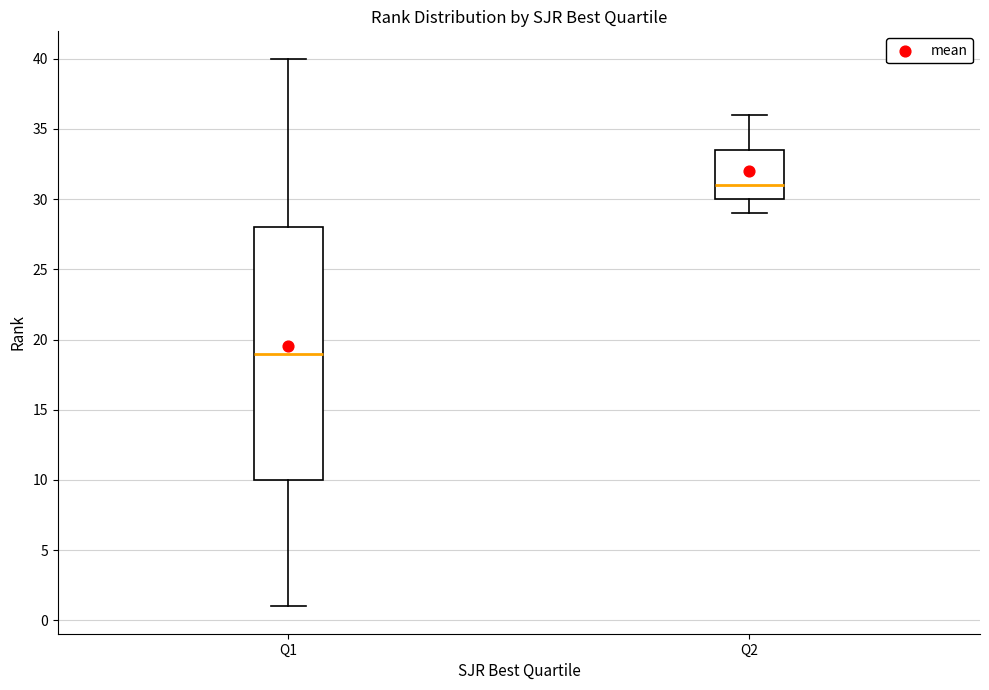

Reading left to right, read every box against the y-axis: the position of its median line, the range the box covers, and the ends of its whiskers. The values are not printed on the chart, so give them approximately, as read against the axis.

Q1: median 19.0, box 10.0 to 28.0, whiskers 1.0 to 40.0
Q2: median 31.0, box 30.0 to 33.5, whiskers 29.0 to 36.0